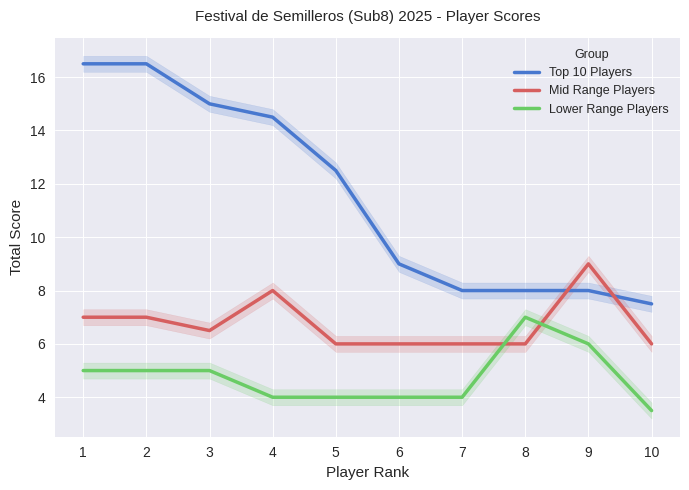

True or false: Lower Range Players and Top 10 Players cross at least once.

False